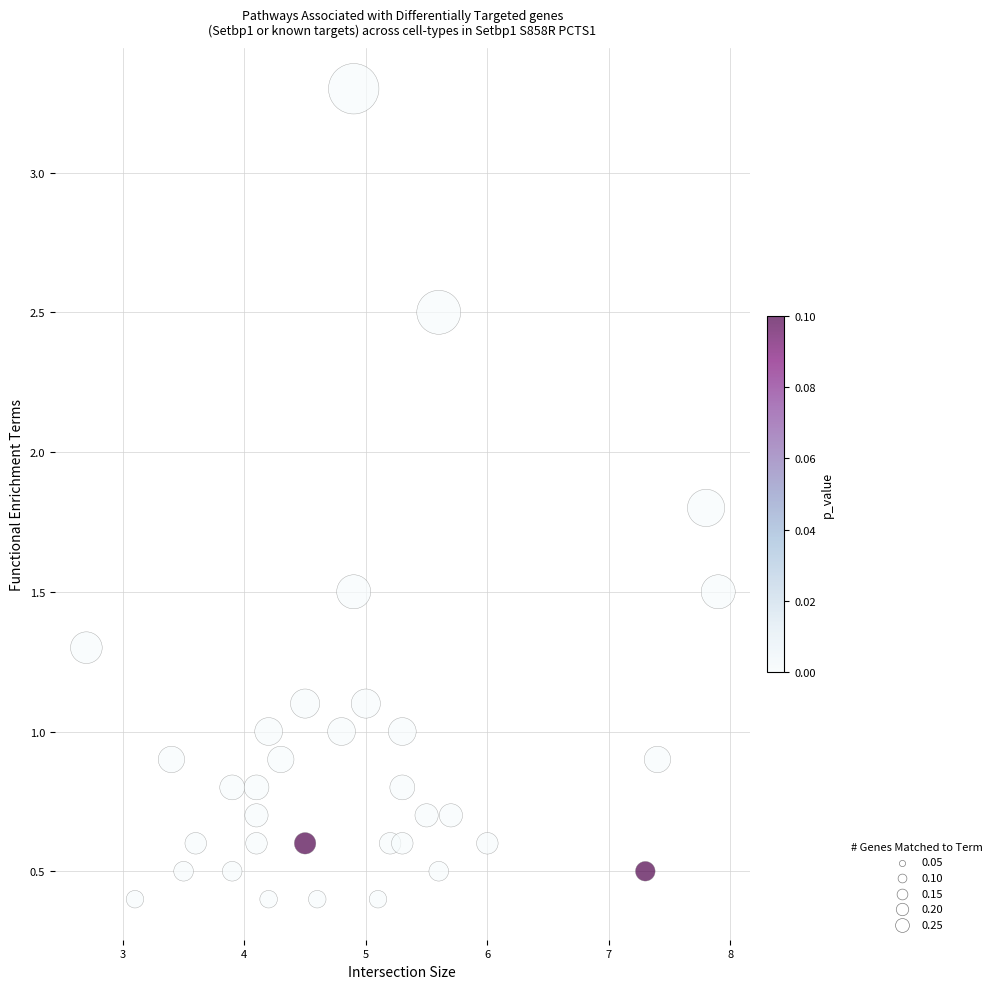

What is the range of X values (max minus min)?

5.2